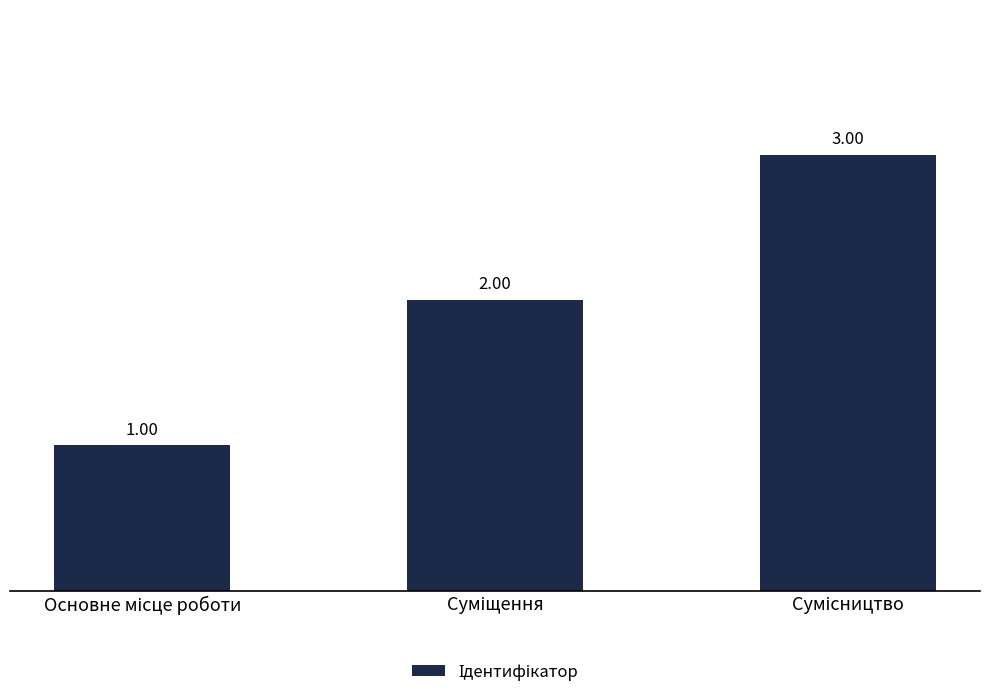

What is the average value?

2